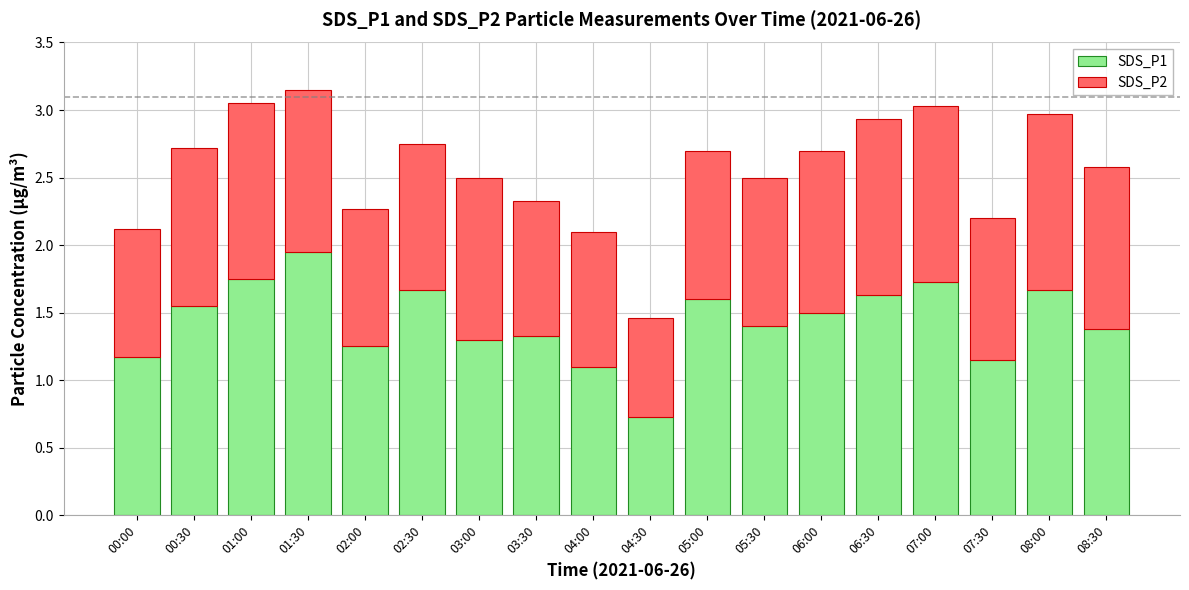

What is the total value across all series at 08:00?

3.0